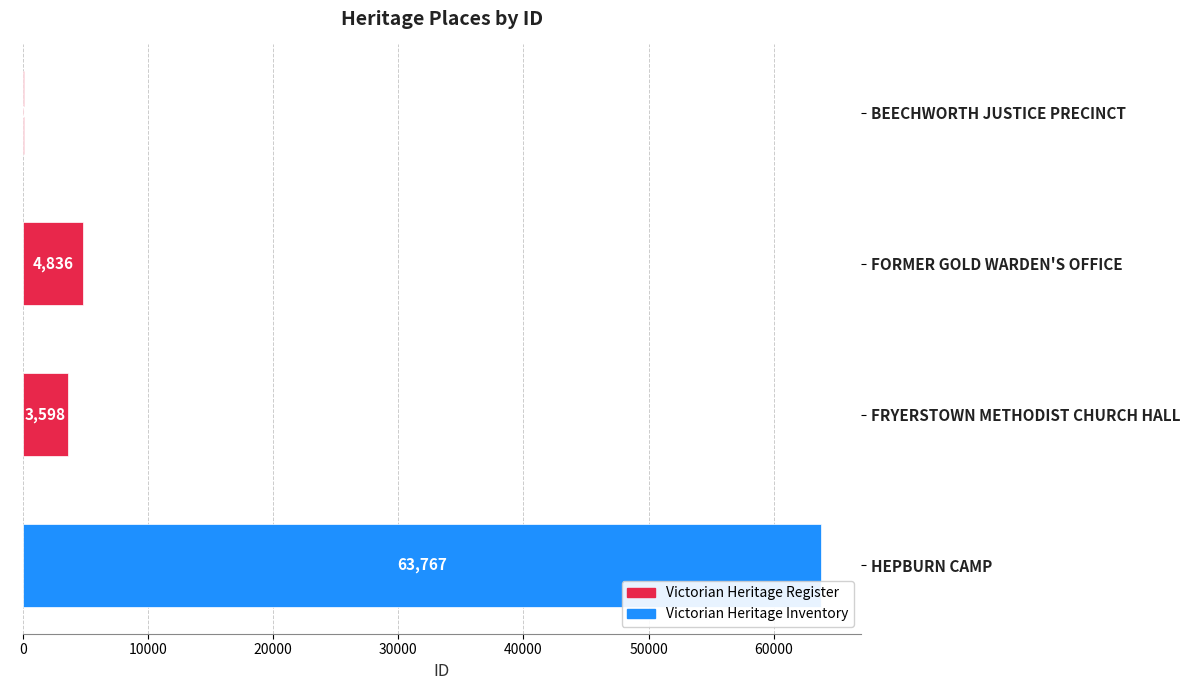

Are the bars horizontal?

Yes